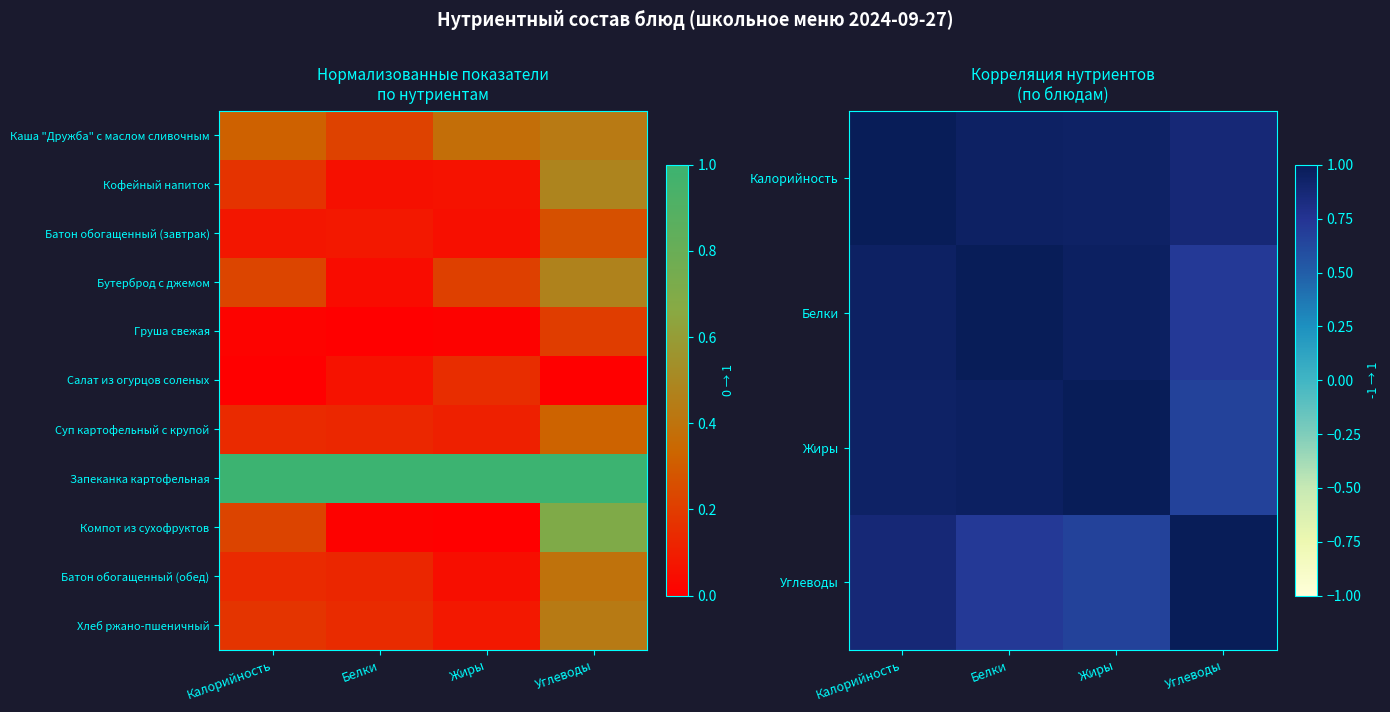

What is the sum of all Батон обогащенный (обед) values?

0.7